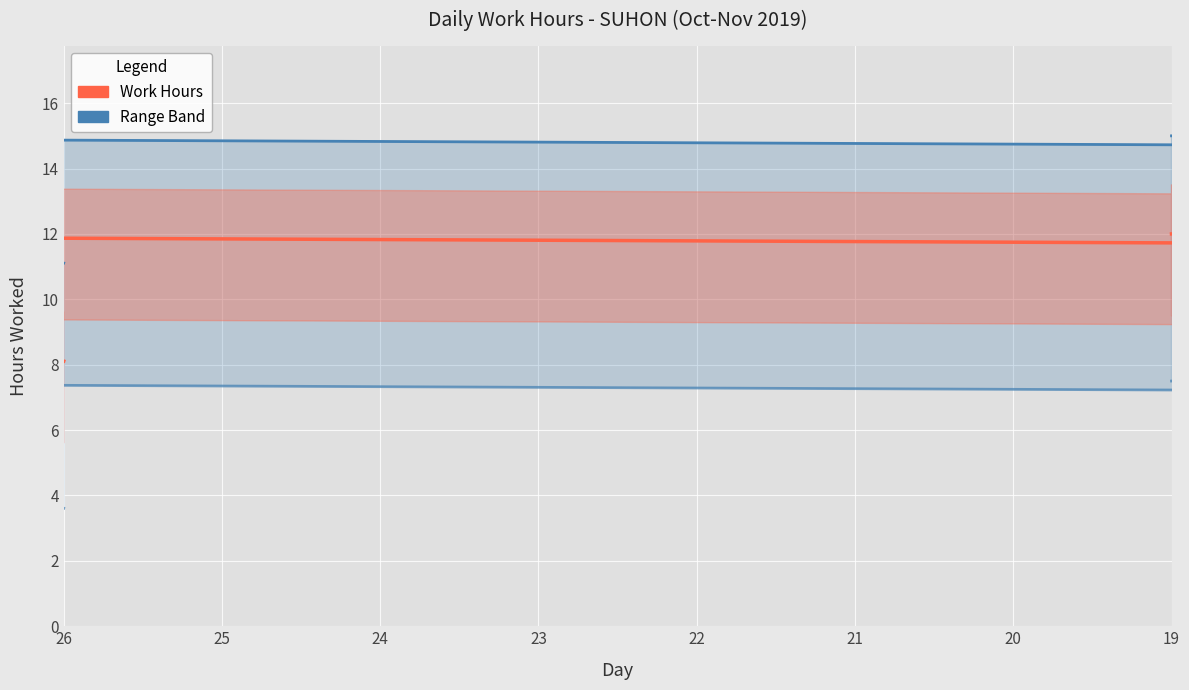

In Upper Range, how many points are lower than both neighbors (excluding endpoints)?

3